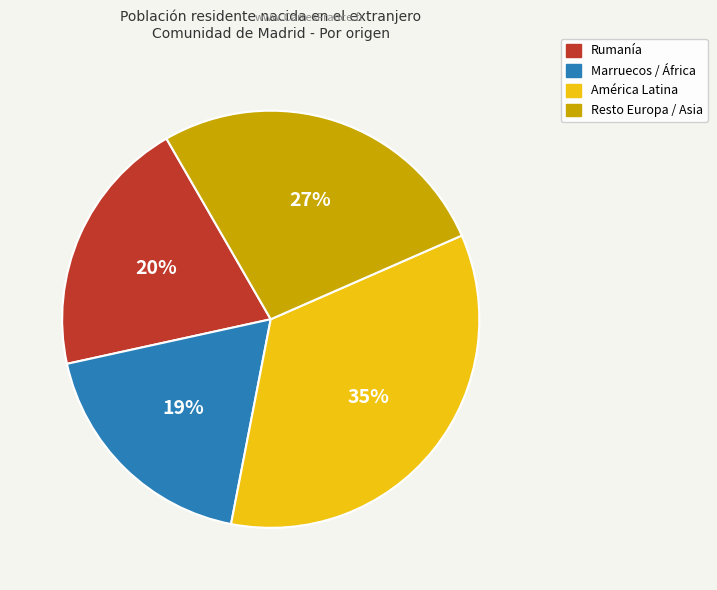

To the nearest percent, what is the difference between the Rumanía and América Latina slice percentages?

15%